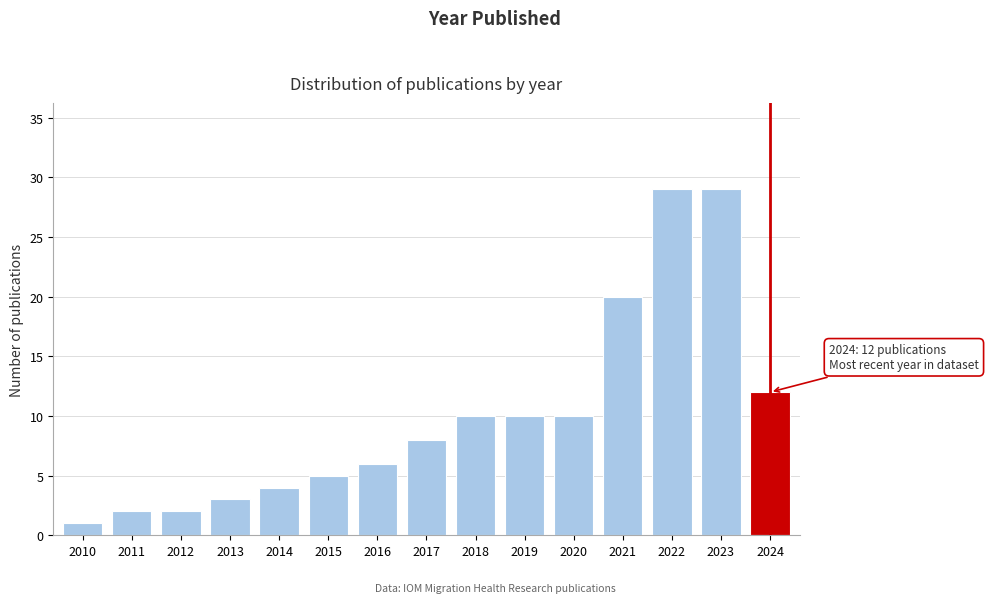

Reading left to right, extract all data points from this chart.

1	2	2	3	4	5	6	8	10	10	10	20	29	29	12